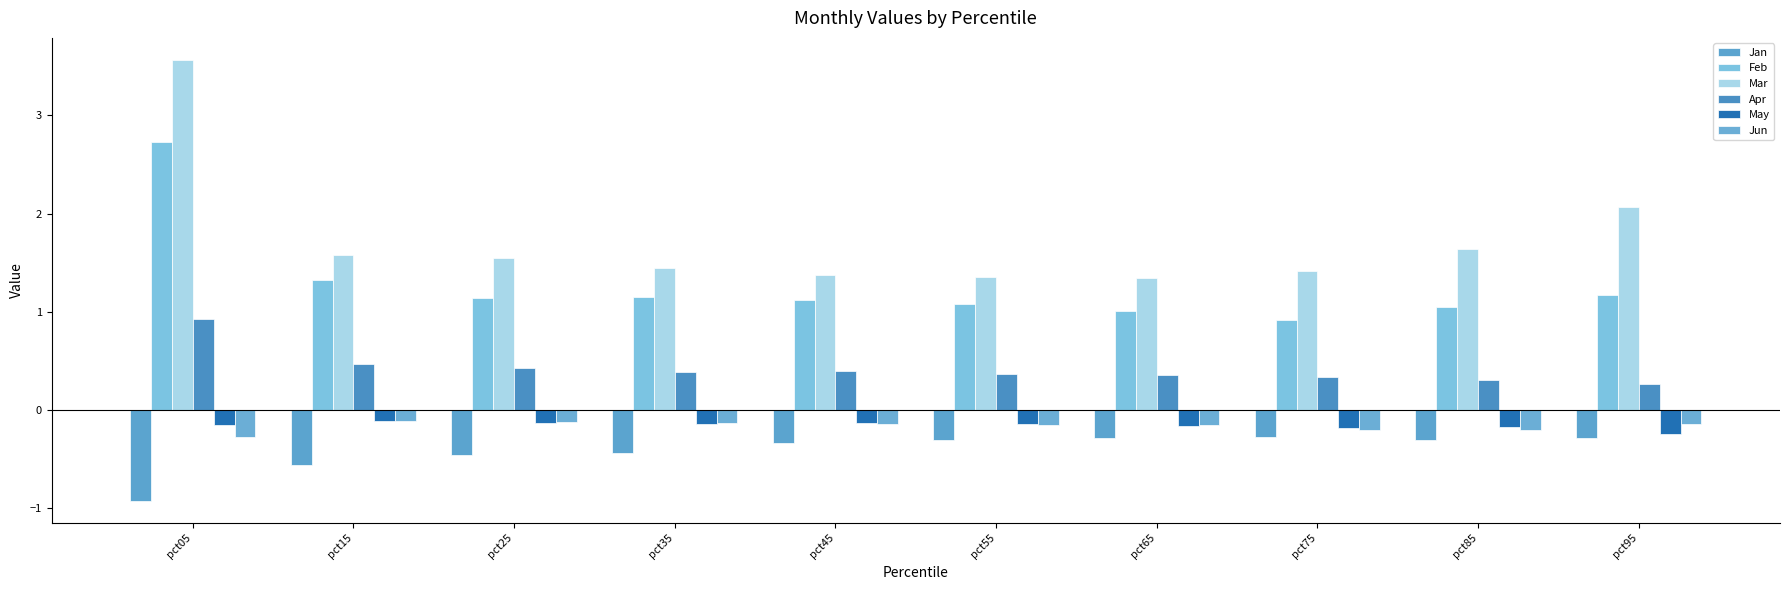

How many series are shown in this chart?

6